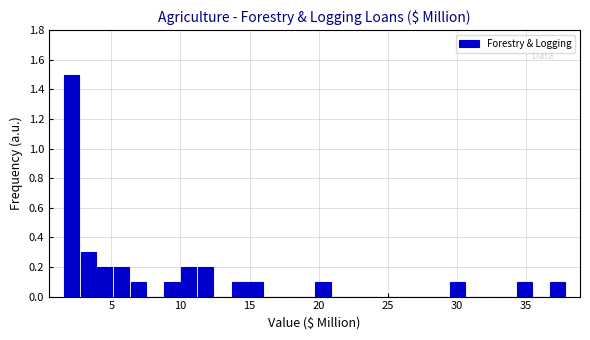

Around what value on the x-axis is the tallest bar? Give the approximate position of its centre, as read against the axis.

2.0